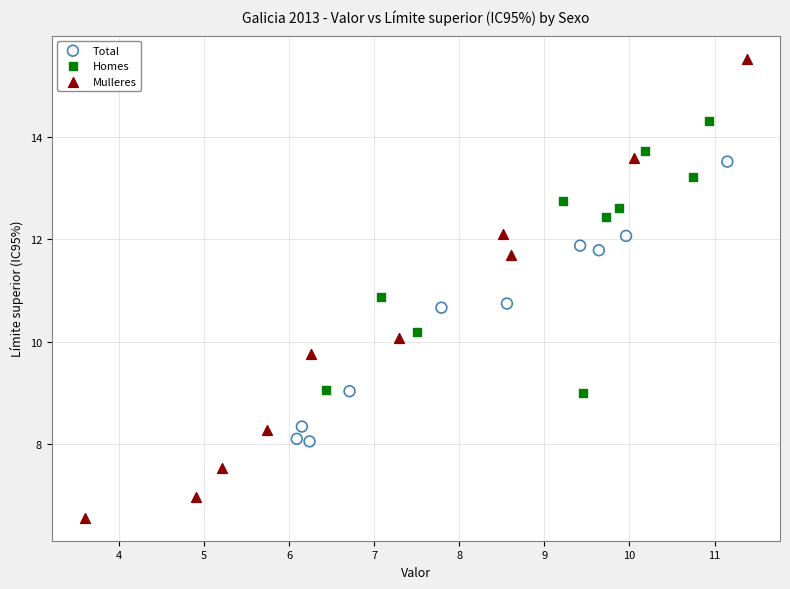

Which series reaches the minimum Y coordinate?

Mulleres